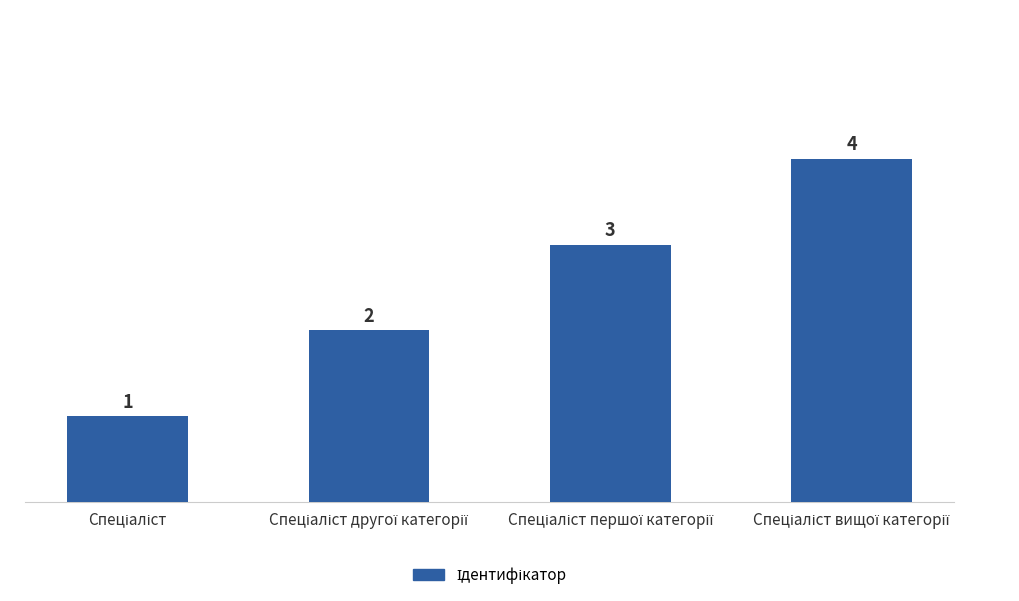

What is the greatest value displayed?

4